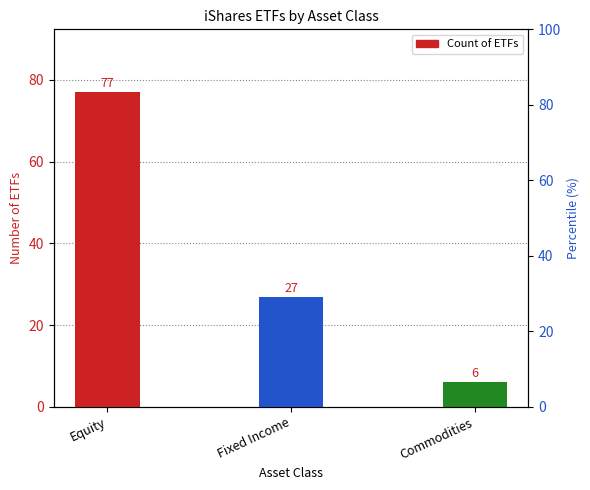

Count the values in the range 6 to 77.

3